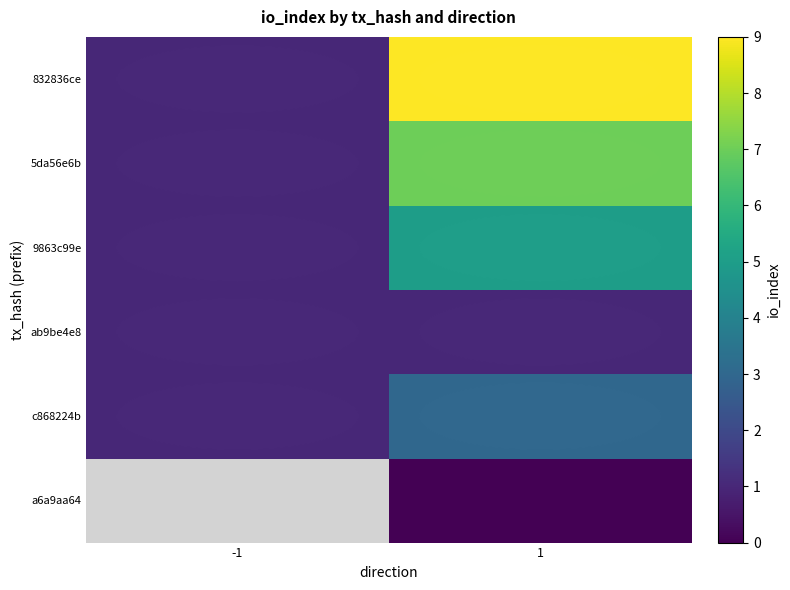

At which category does the chart reach its minimum across all series?

1